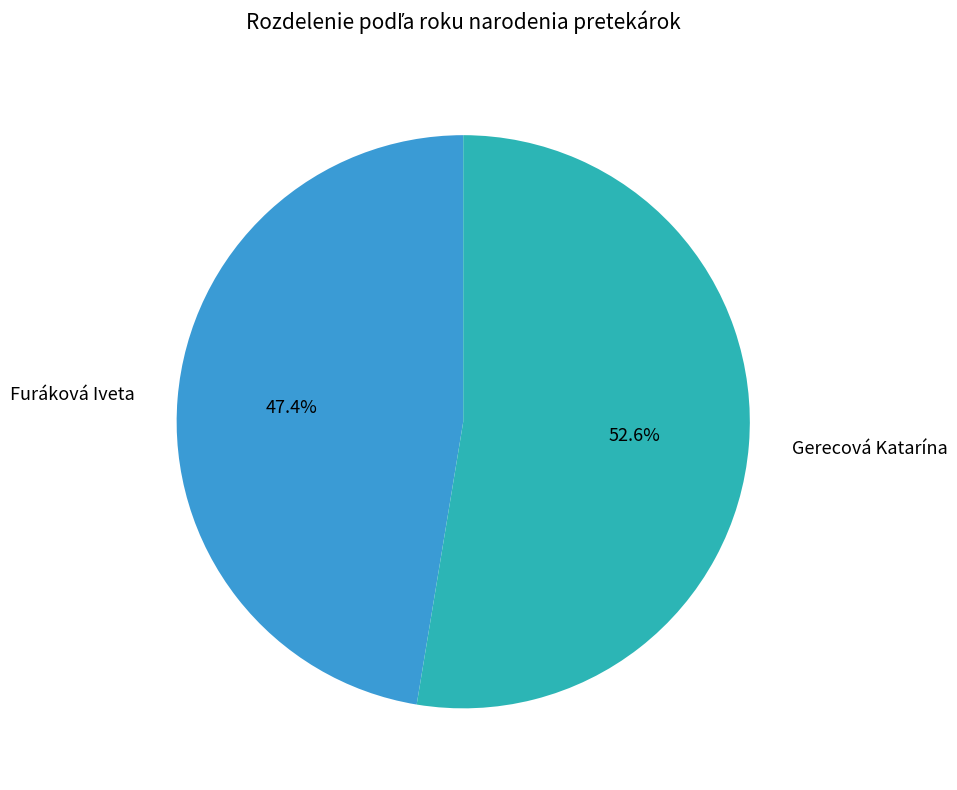

How many slices are in this pie chart?

2